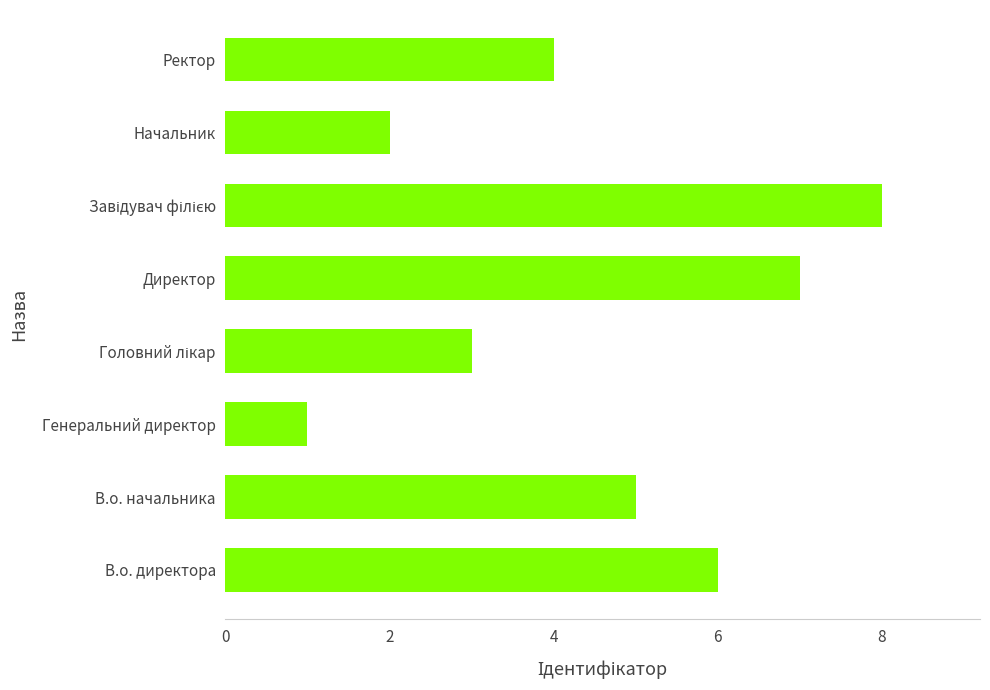

True or false: the data shows 0 at Генеральний директор.

False